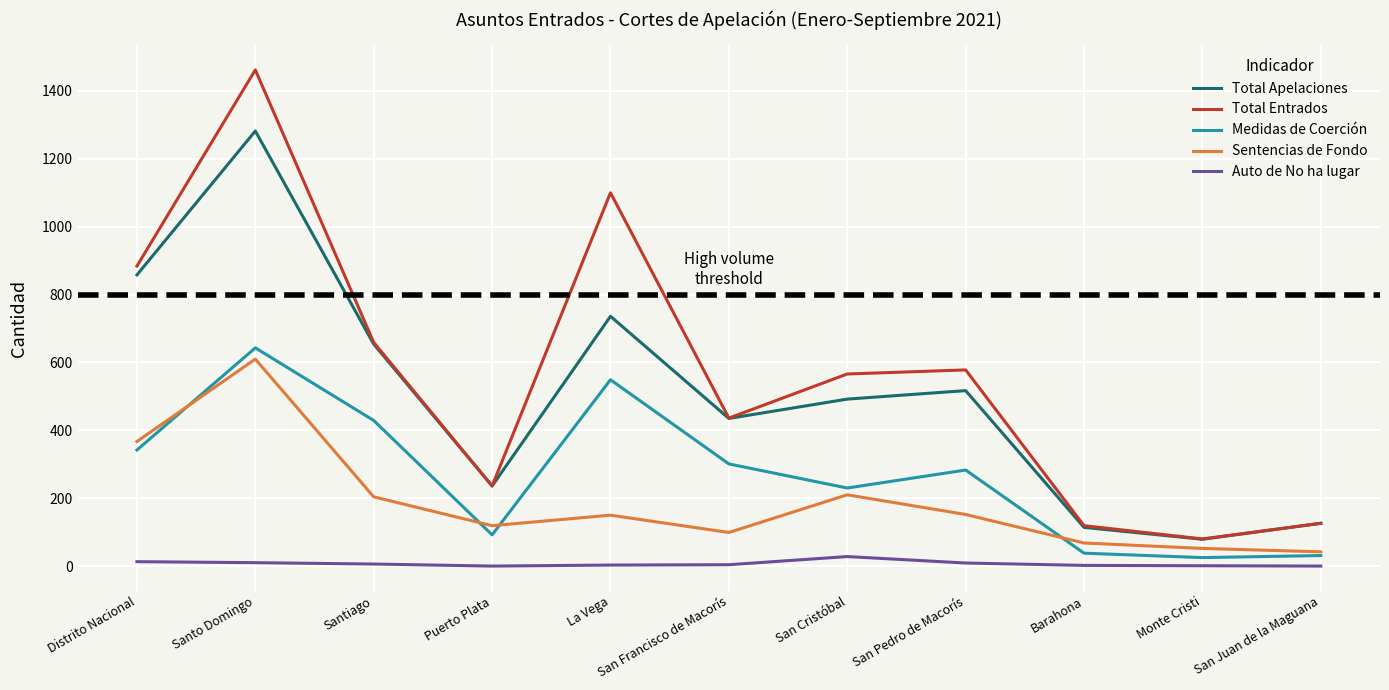

Between Santiago and San Pedro de Macorís, which series saw the biggest shift?

Medidas de Coerción